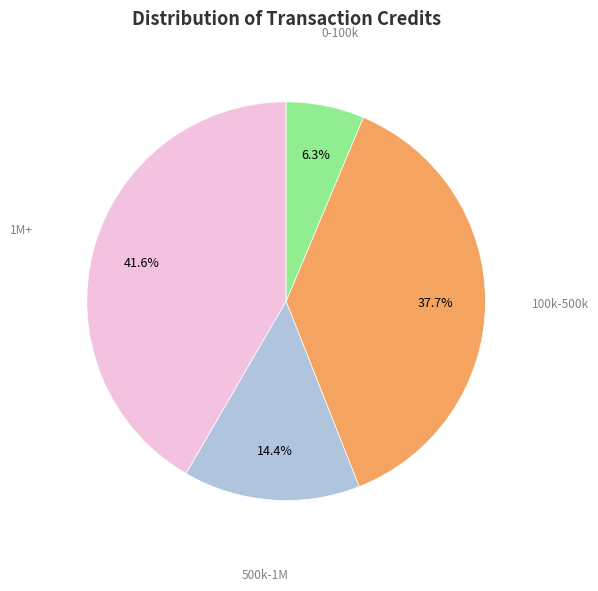

Is there a majority slice in this chart?

No